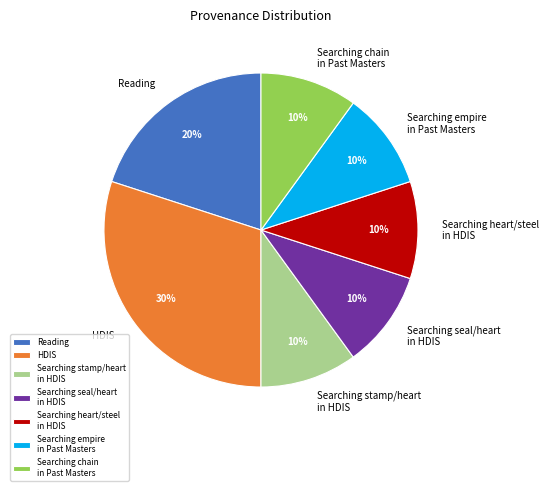

Which slice is the largest?

HDIS